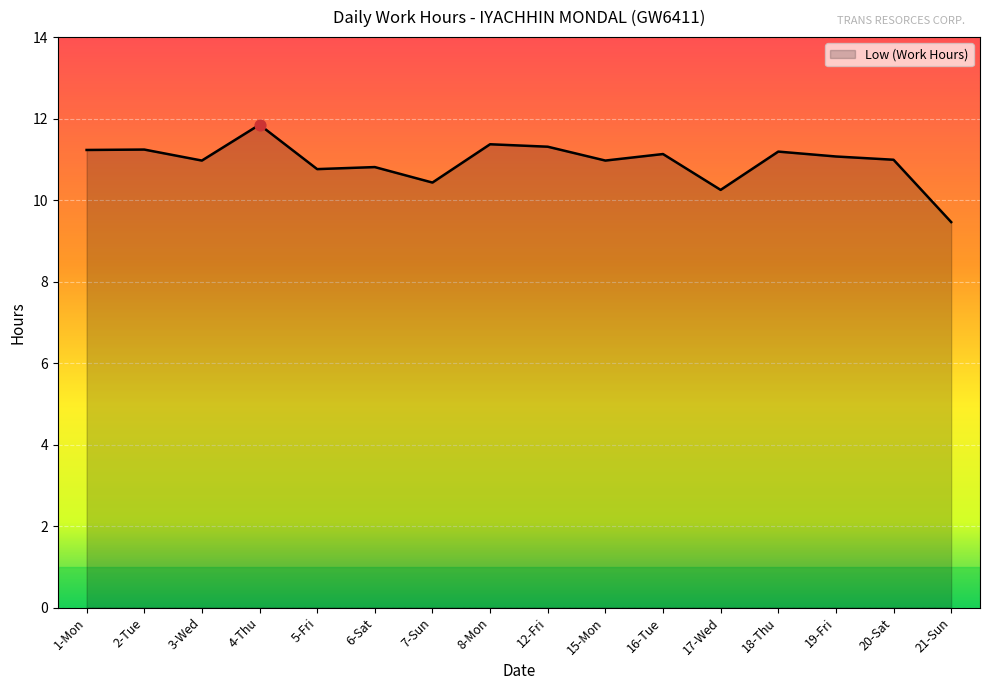

Between 6-Sat and 12-Fri, which is larger?

12-Fri